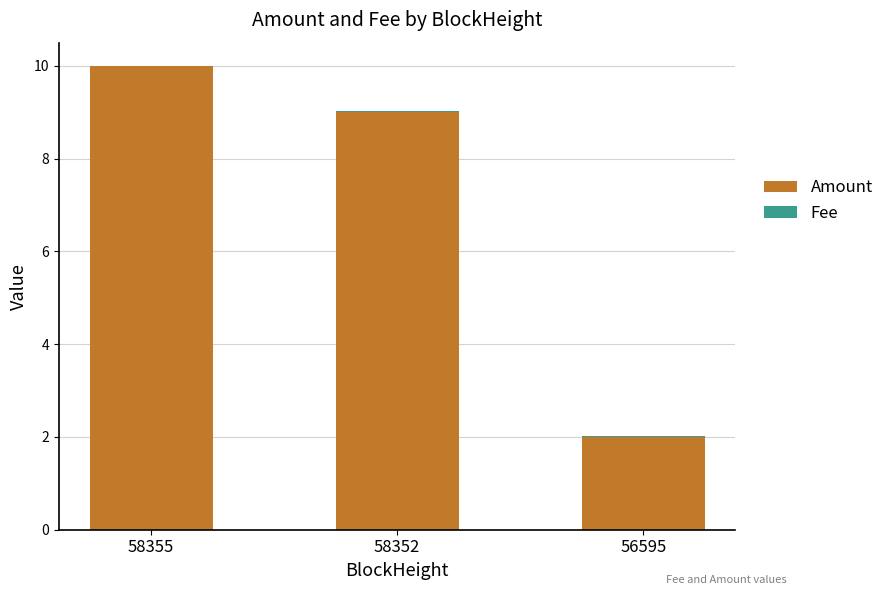

Are the bars horizontal?

No